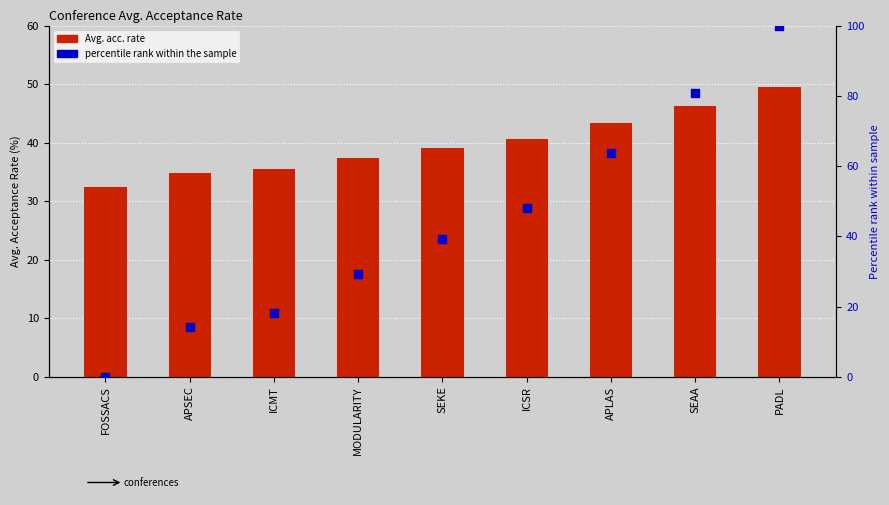

What are all the series names shown in the legend?

Avg. acc. rate, percentile rank within the sample